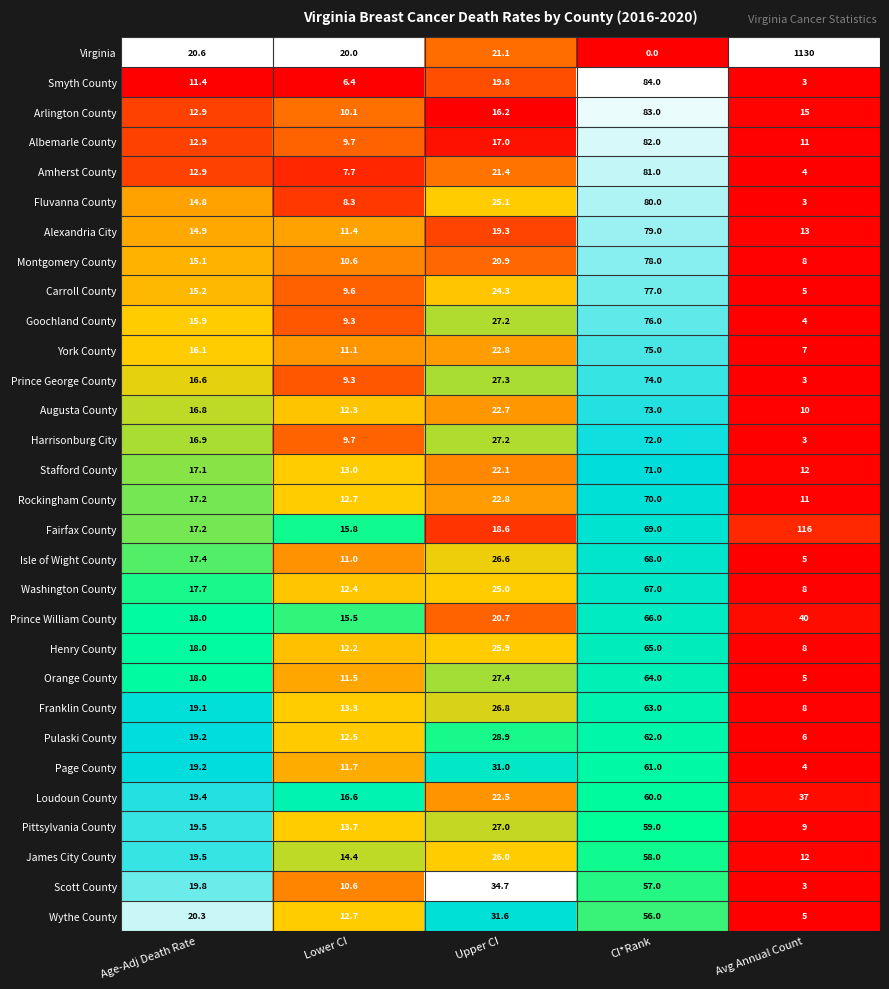

What value does the Fairfax County series have at Upper CI?

18.6